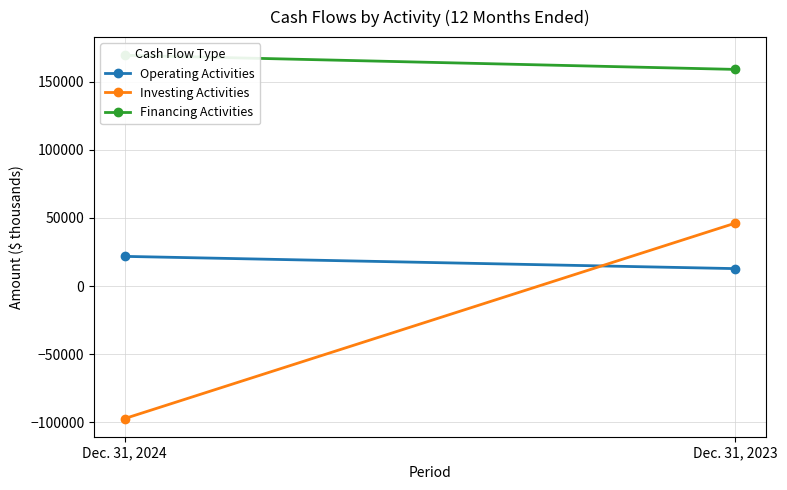

Count the Operating Activities values in the range 12812 to 21797.

2